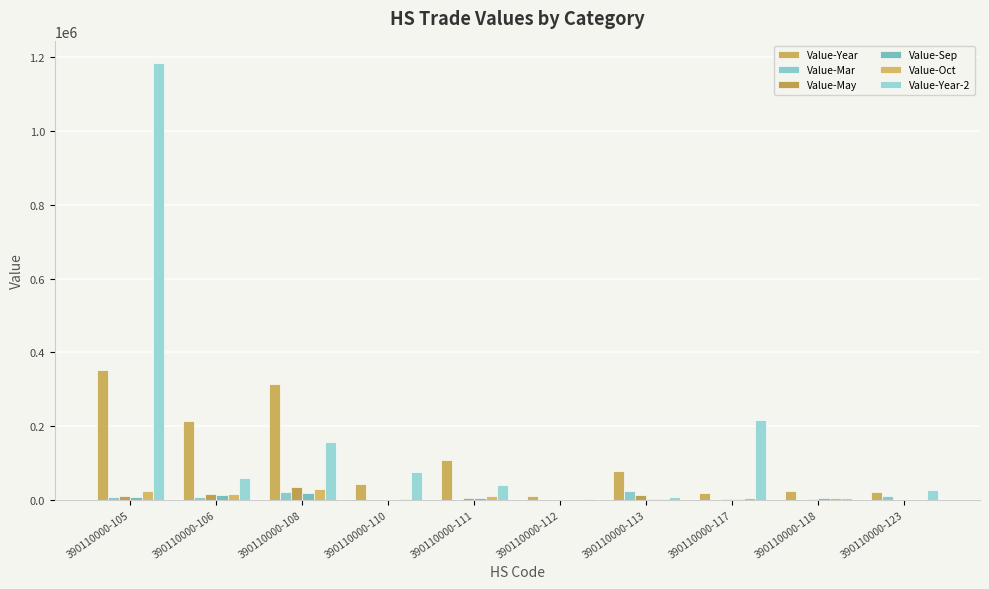

How many distinct data groups are displayed?

6